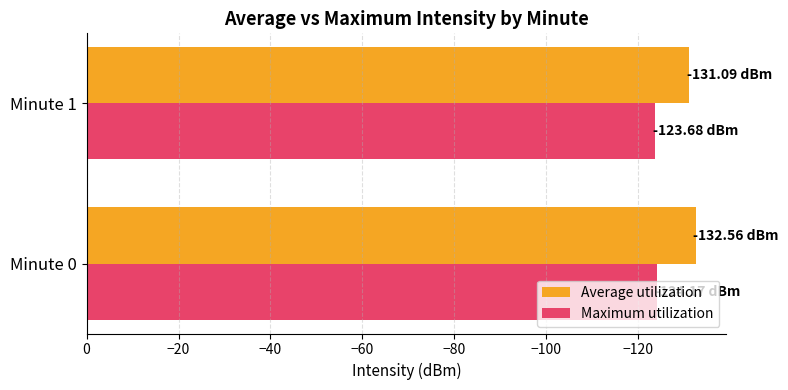

What is the spread (max minus min) of values at Minute 1?

7.4